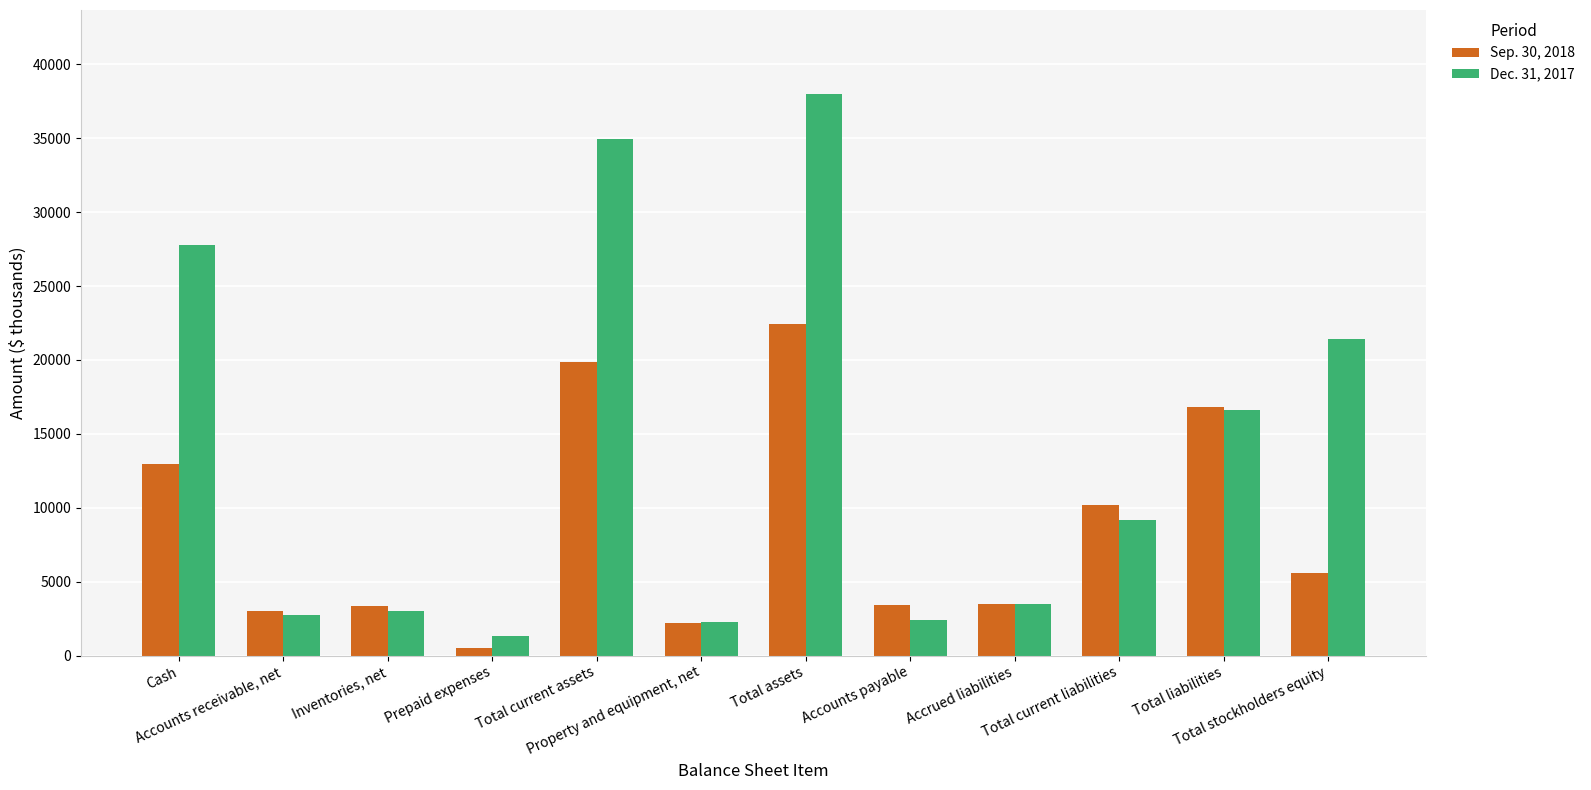

What value does the Dec. 31, 2017 series have at Prepaid expenses, to the nearest 50?

1350